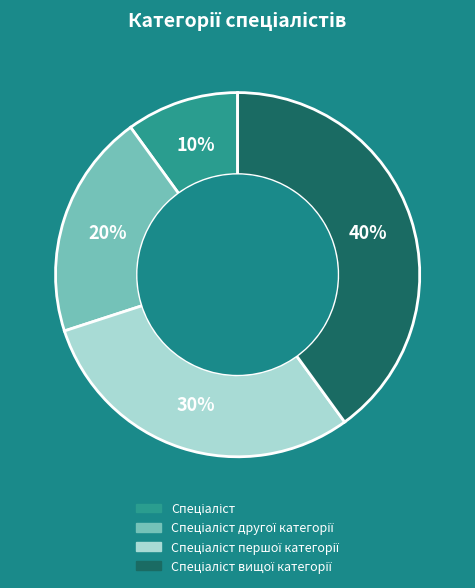

To the nearest percent, what is the average slice percentage?

25%